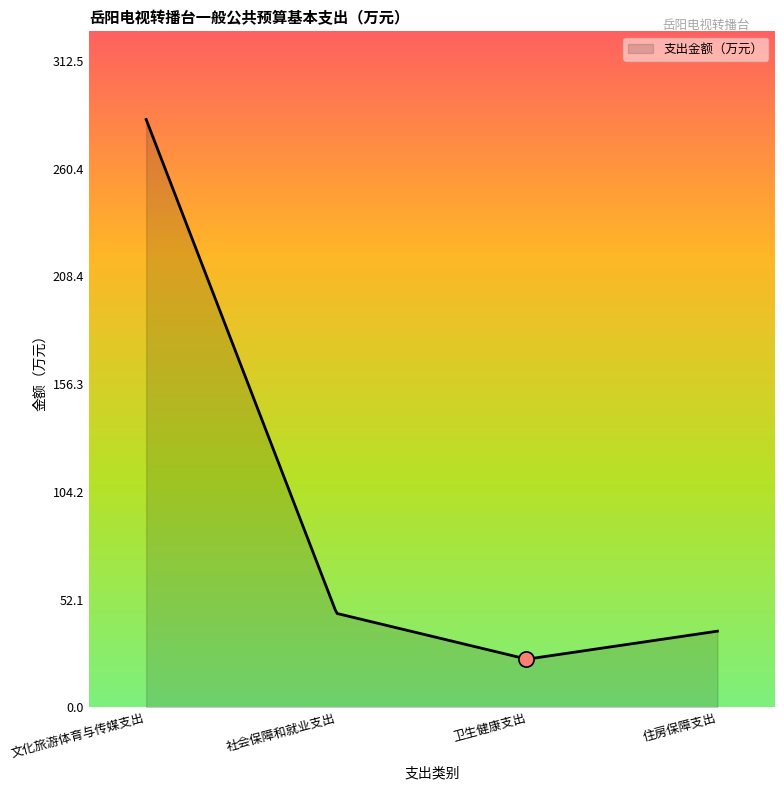

What is the greatest value displayed?

284.1